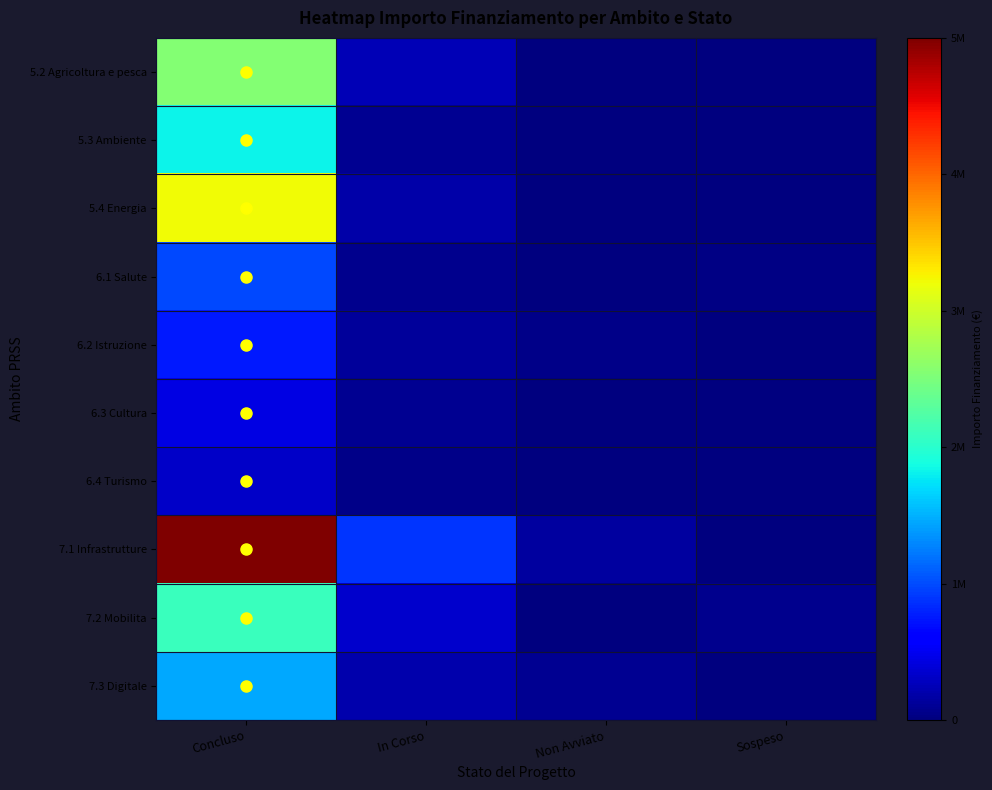

What is the maximum value shown in the chart?

5600000.0